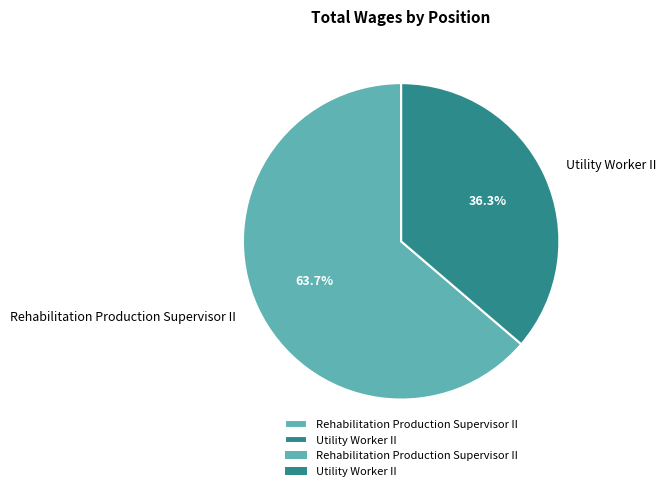

How many slices are in this pie chart?

2